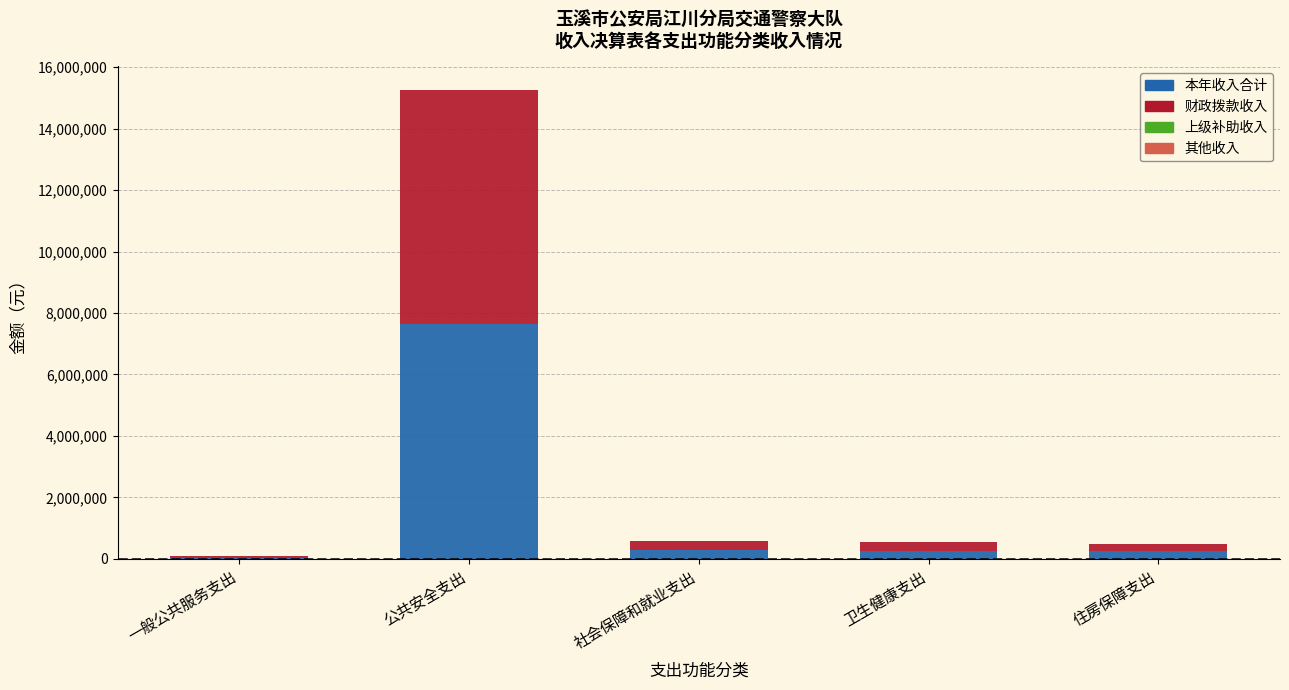

At which category is the sum across all series the highest?

公共安全支出